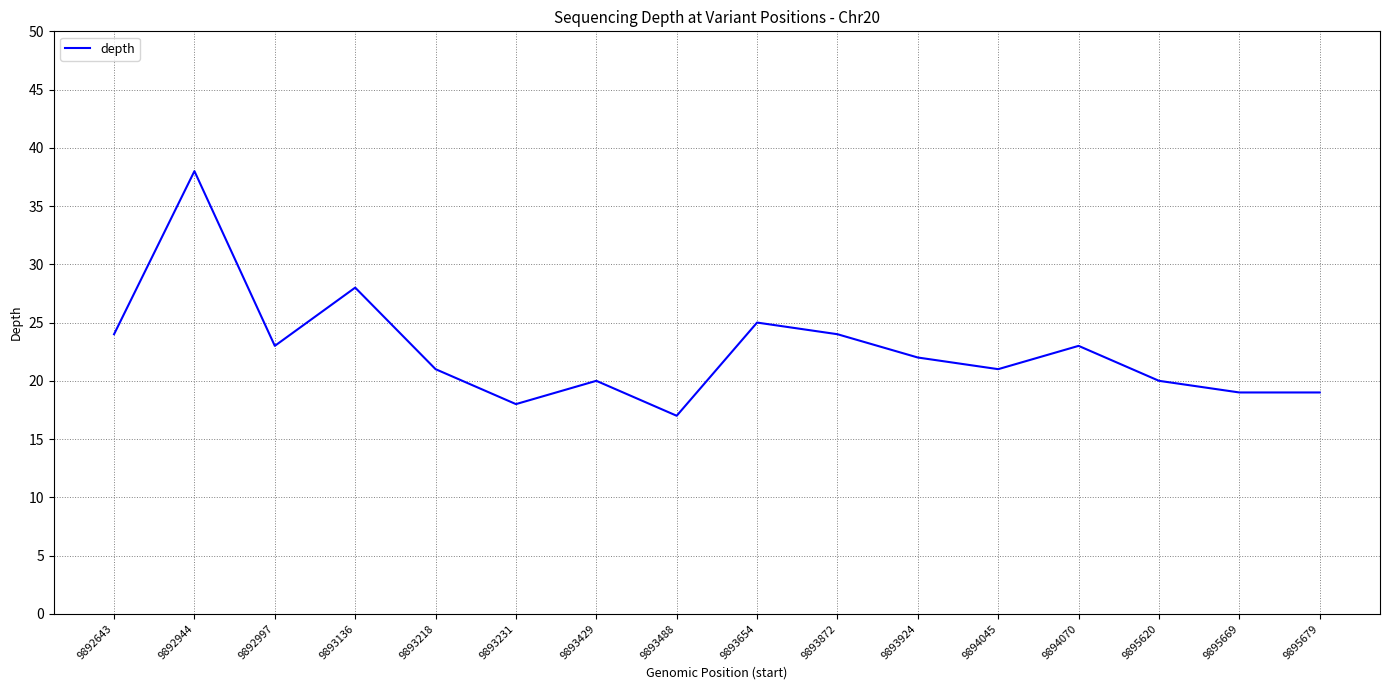

Where is the first local maximum?

9892944